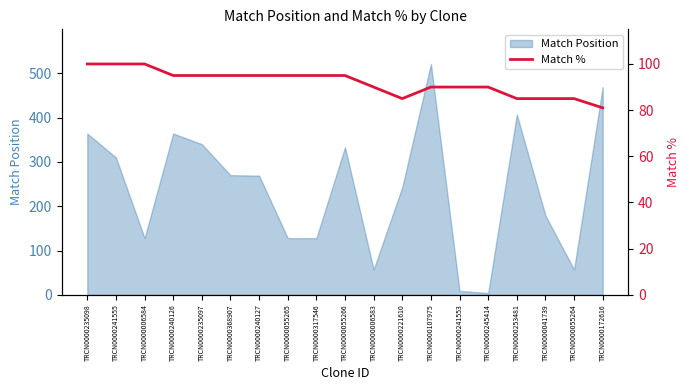

True or false: Match Position has a value of 105 at TRCN0000240127.

False